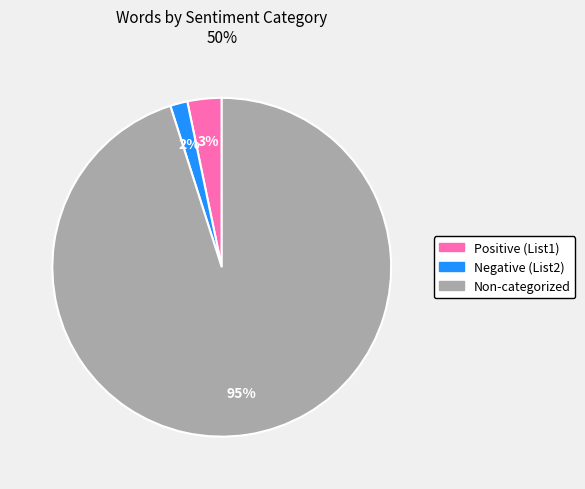

To the nearest percent, what is the average slice percentage?

33%